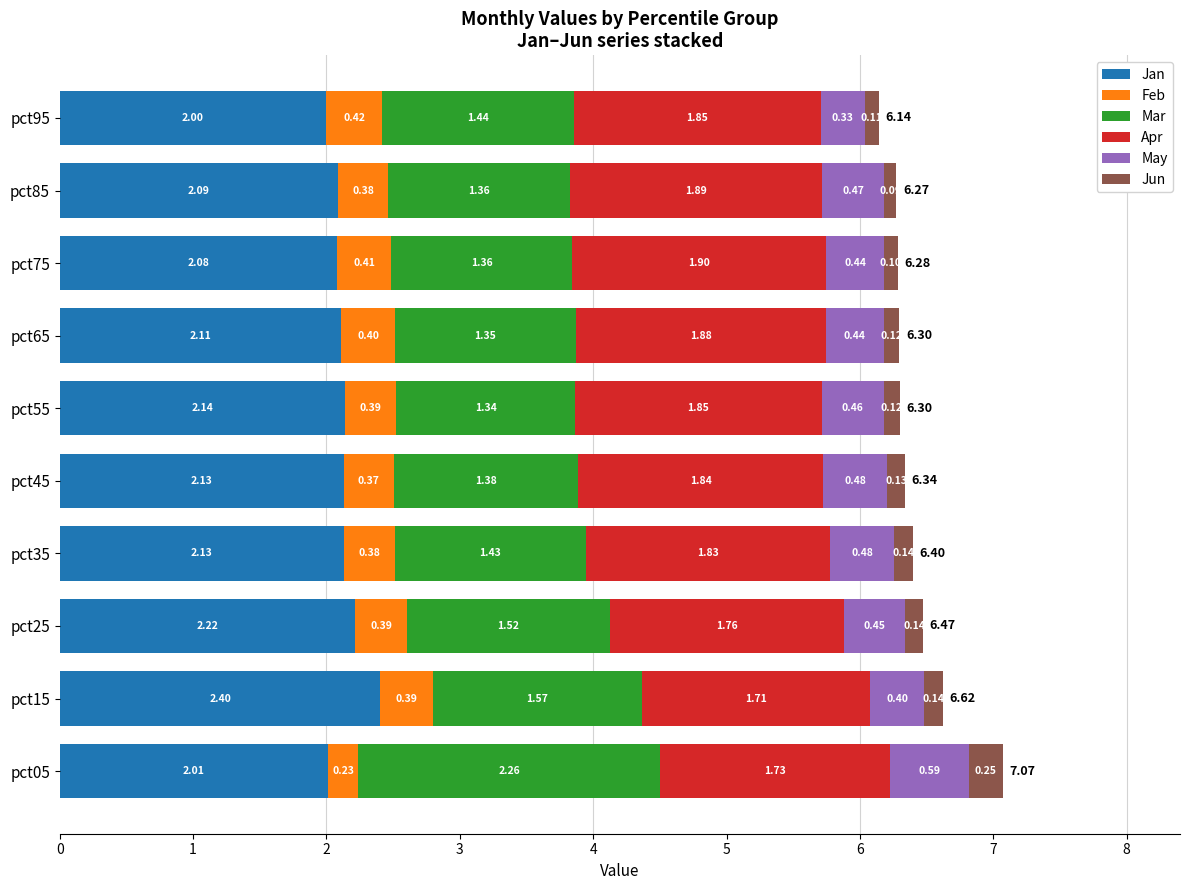

What is the sum of the Jan values at pct85 and pct75?

4.2